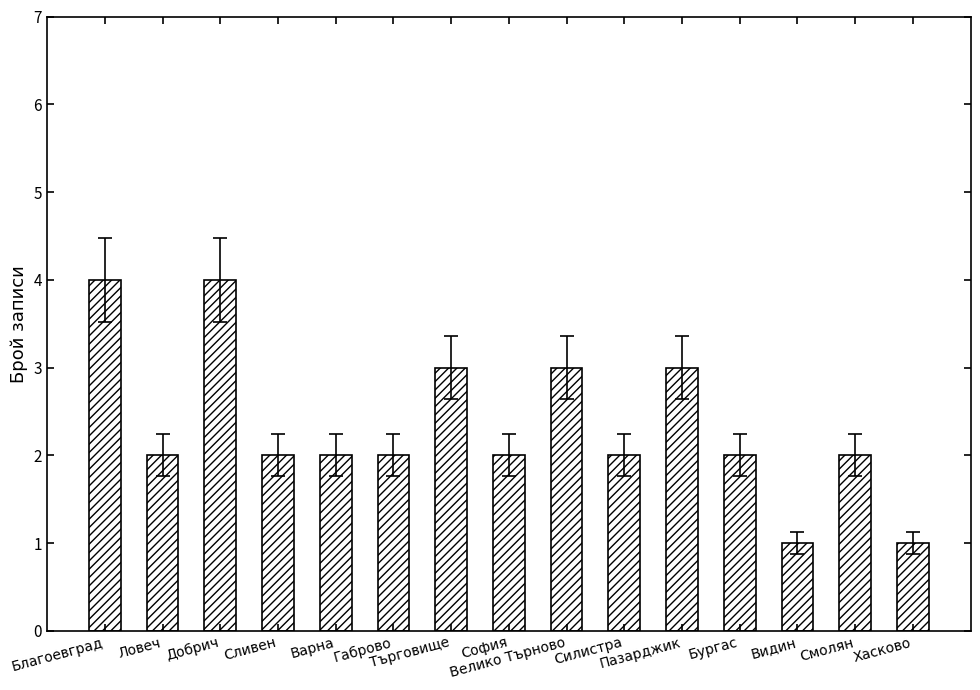

Approximately how many times larger is the value at Благоевград compared to Габрово?

2.0